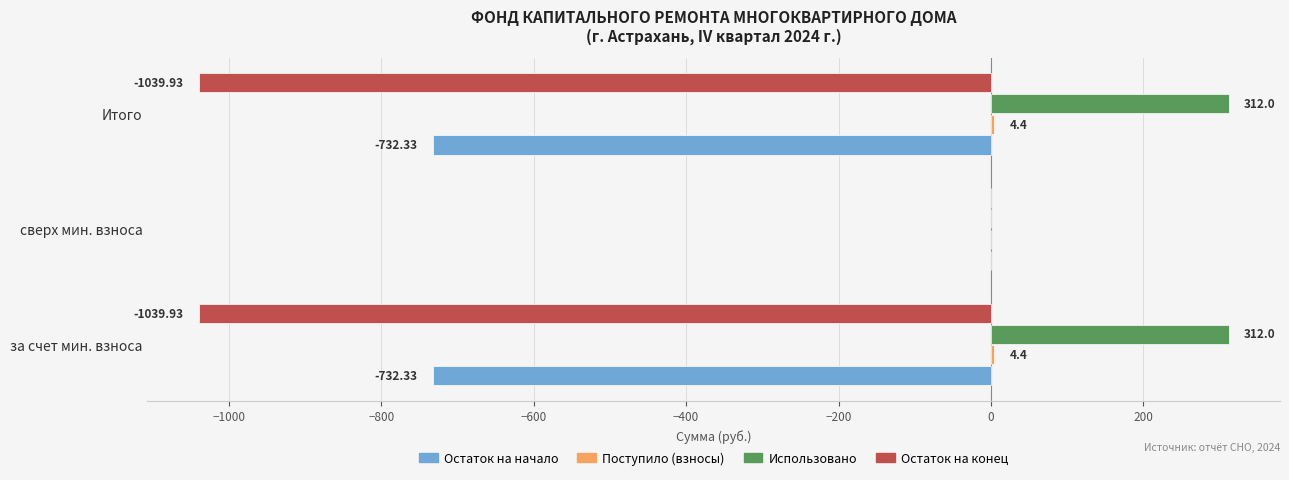

At which category is the sum across all series the highest?

сверх мин. взноса